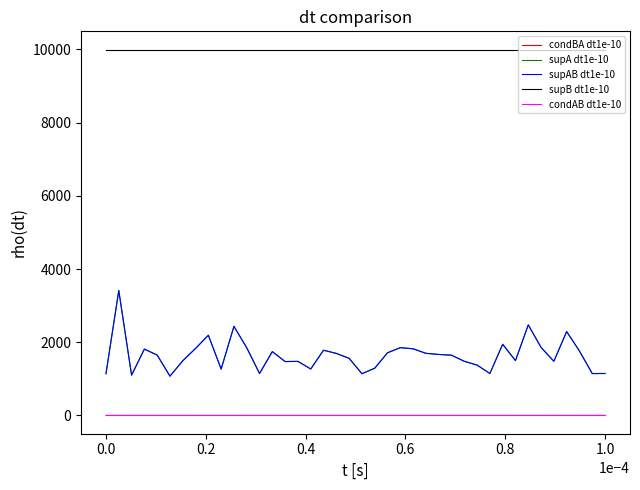

Is this an area chart (filled region under the line)?

No